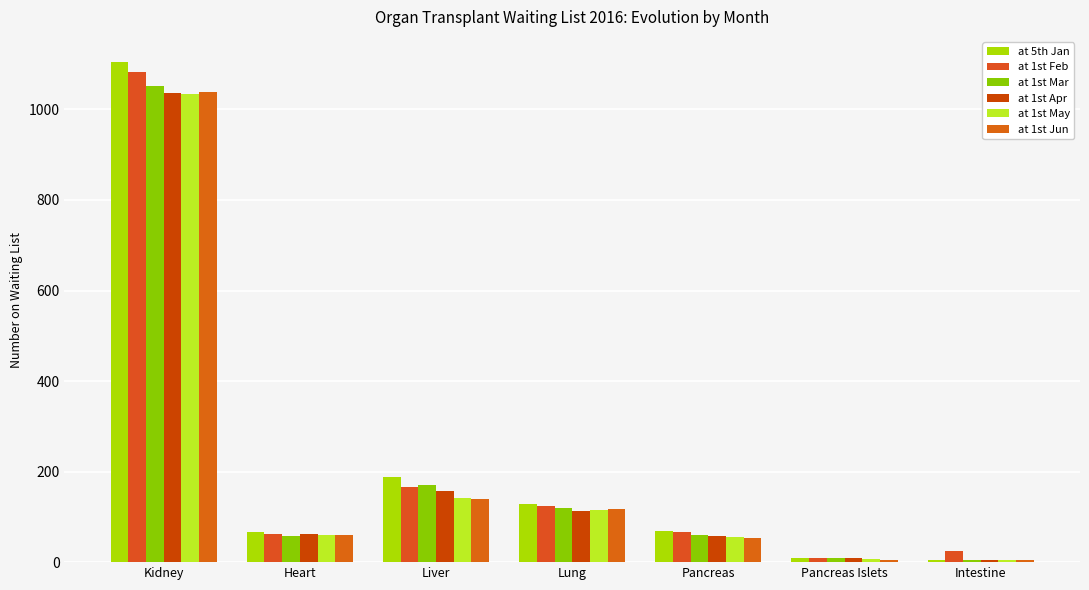

What is the sum of the at 1st Mar values at Liver and Heart?

228